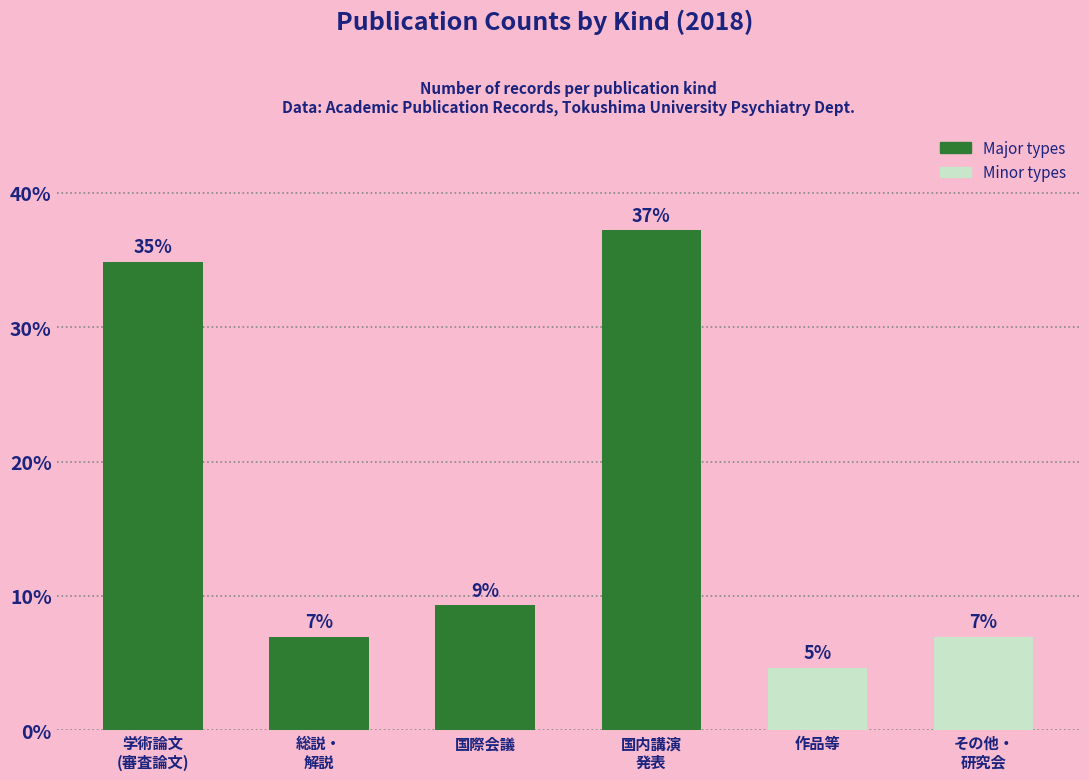

What is the value of the 2nd bar from the left?

7.0